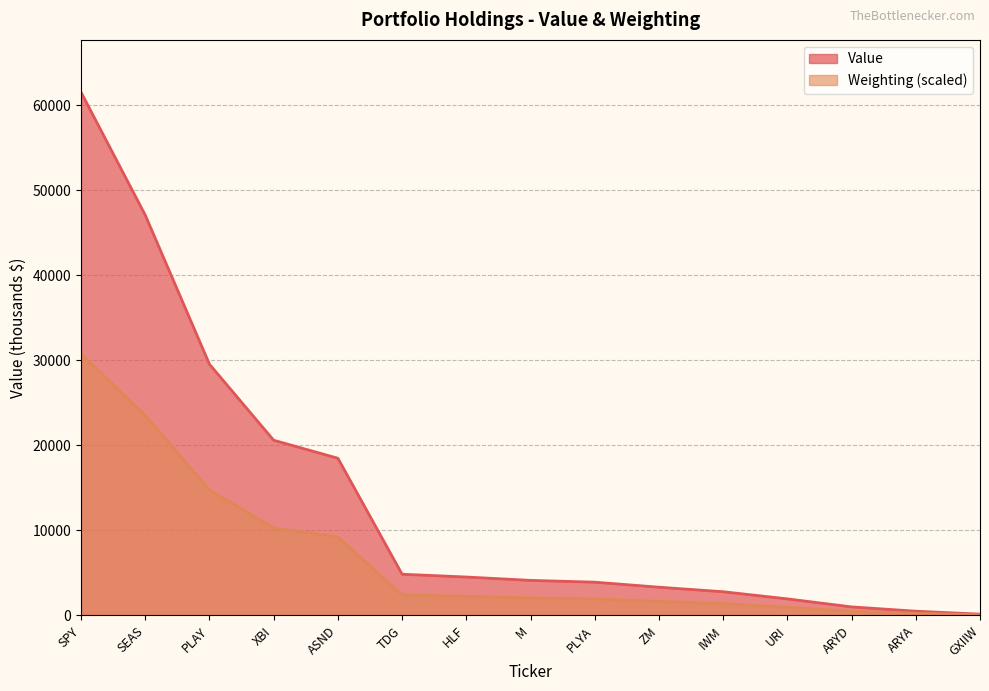

The value of Weighting at XBI is 10305.2. True or false?

True